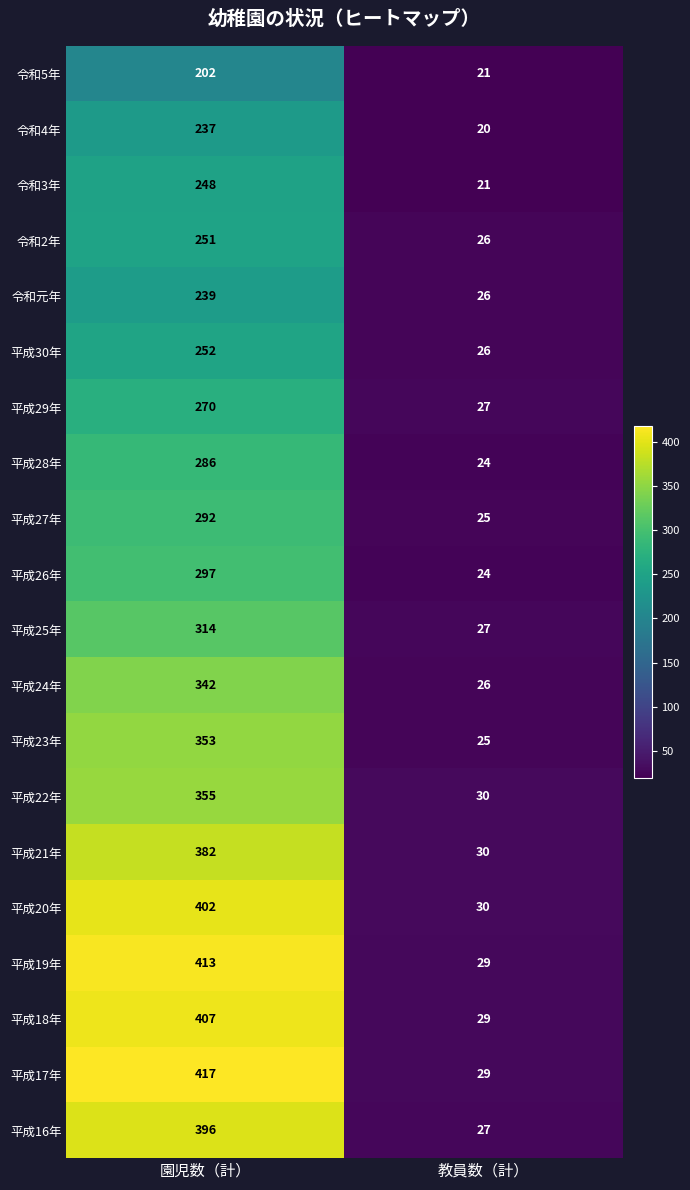

What is the maximum value shown in the chart?

417